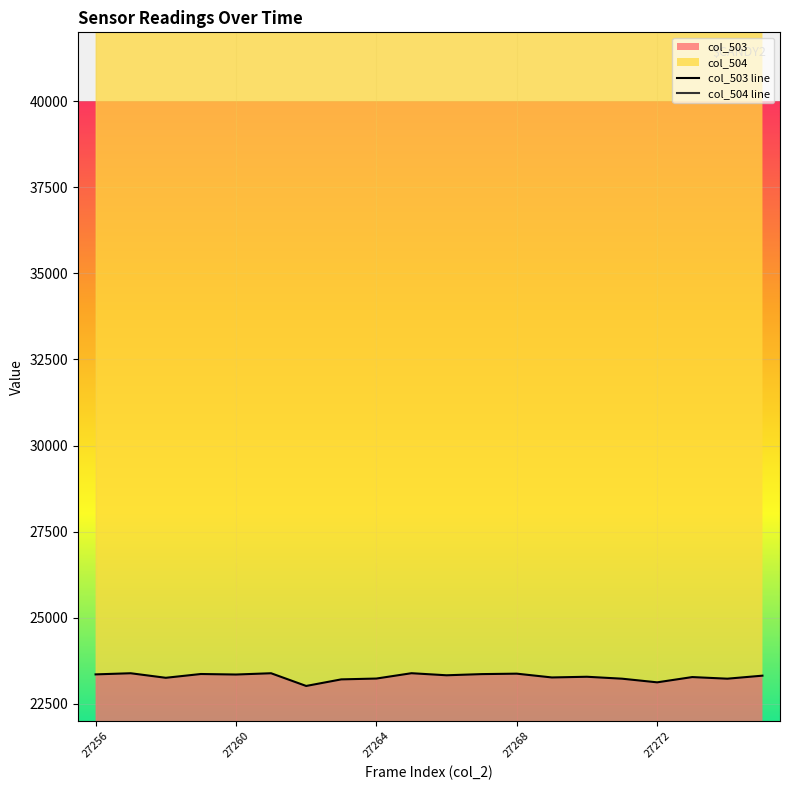

List the series in order of their overall mean, highest first.

col_504 line, col_503 line